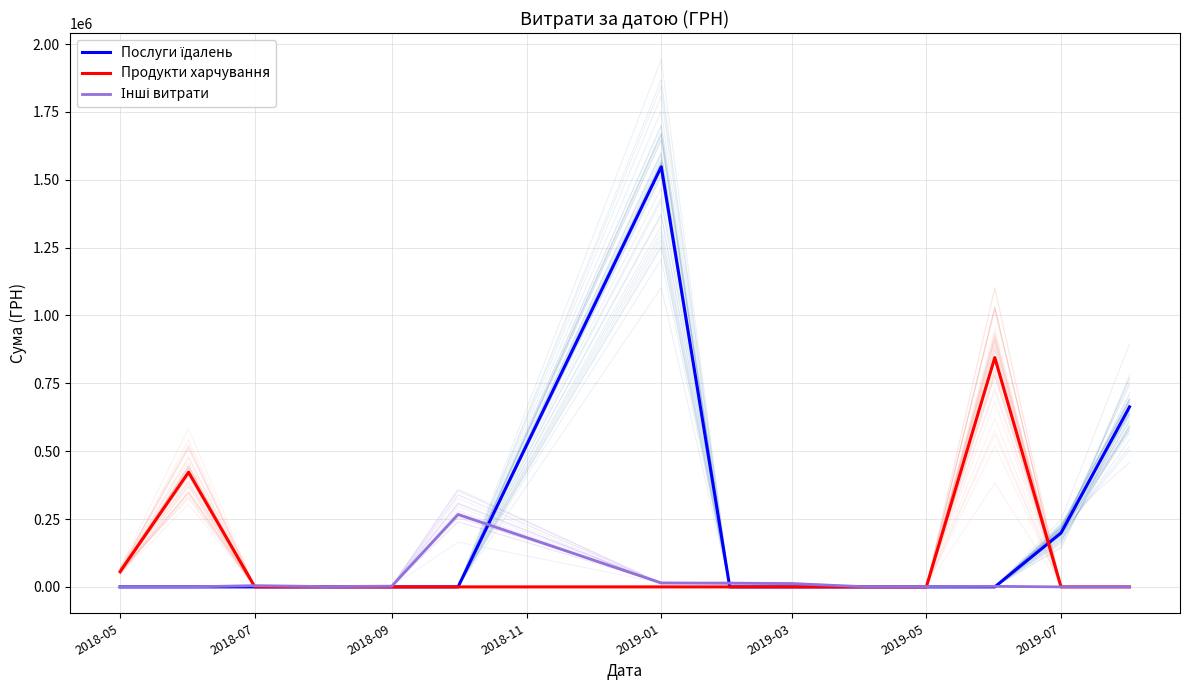

How many times do Інші витрати and Послуги їдалень cross each other?

3